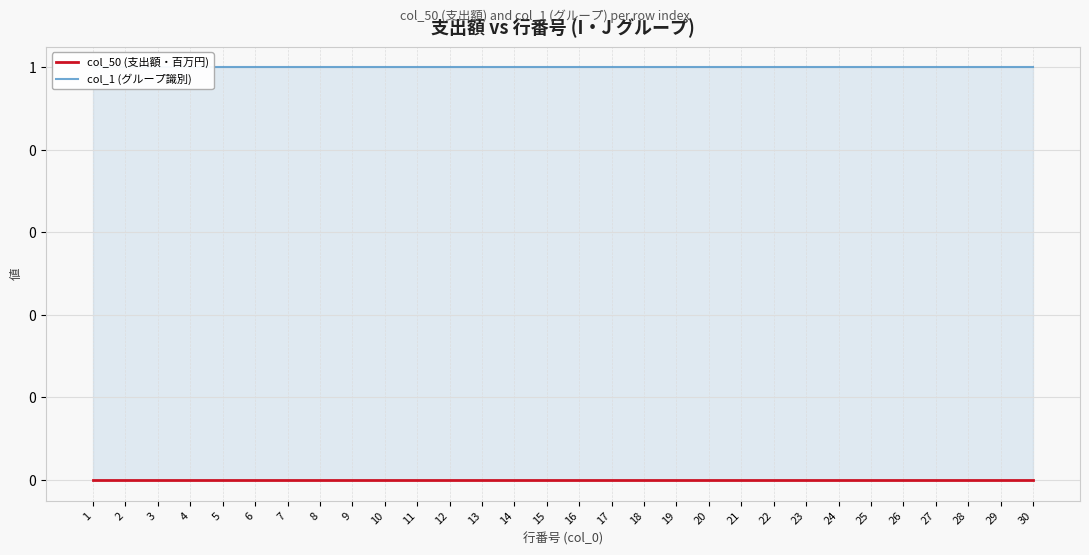

True or false: col_50 (支出額・百万円) and col_1 (グループ識別) cross at least once.

False